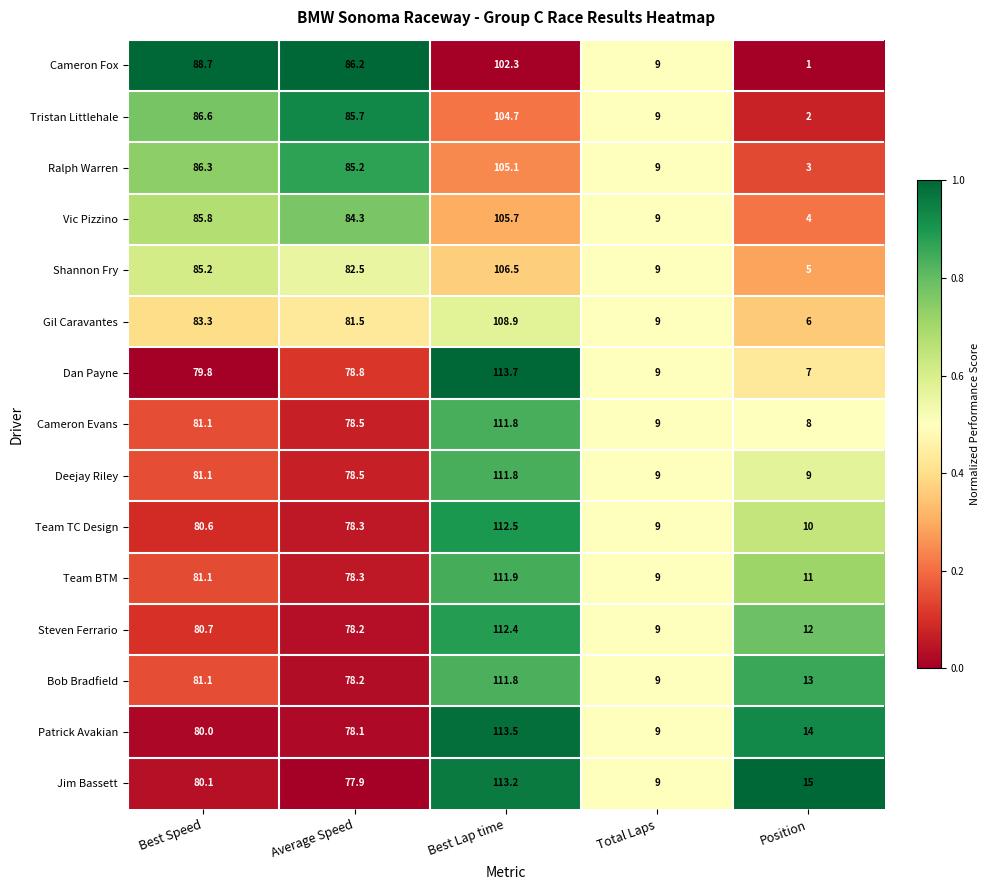

Rank the series at Position from lowest to highest value.

Cameron Fox, Tristan Littlehale, Ralph Warren, Vic Pizzino, Shannon Fry, Gil Caravantes, Dan Payne, Cameron Evans, Deejay Riley, Team TC Design, Team BTM, Steven Ferrario, Bob Bradfield, Patrick Avakian, Jim Bassett